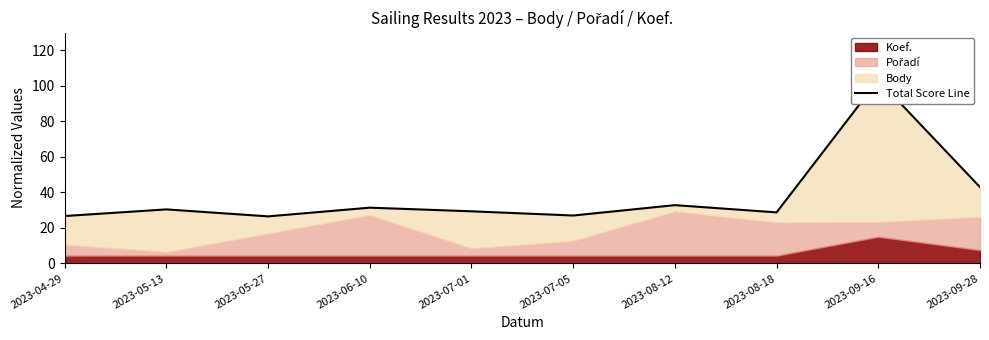

Reading left to right, extract all data points from this chart.

2023-04-29=26.7	2023-05-13=30.4	2023-05-27=26.5	2023-06-10=31.4	2023-07-01=29.3	2023-07-05=27.0	2023-08-12=32.8	2023-08-18=28.7	2023-09-16=103.3	2023-09-28=43.0